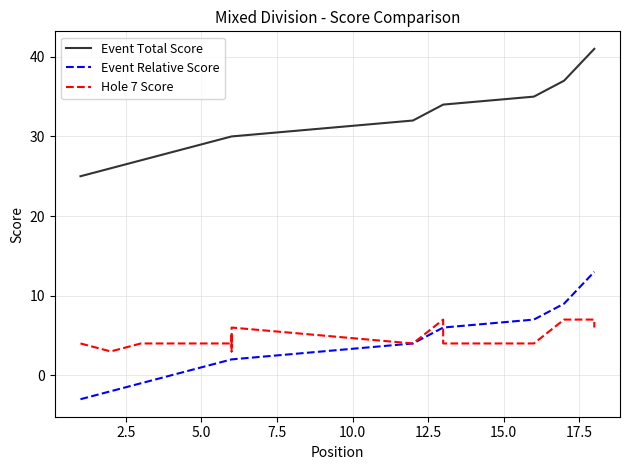

True or false: Event Total Score and Hole 7 Score cross at least once.

False